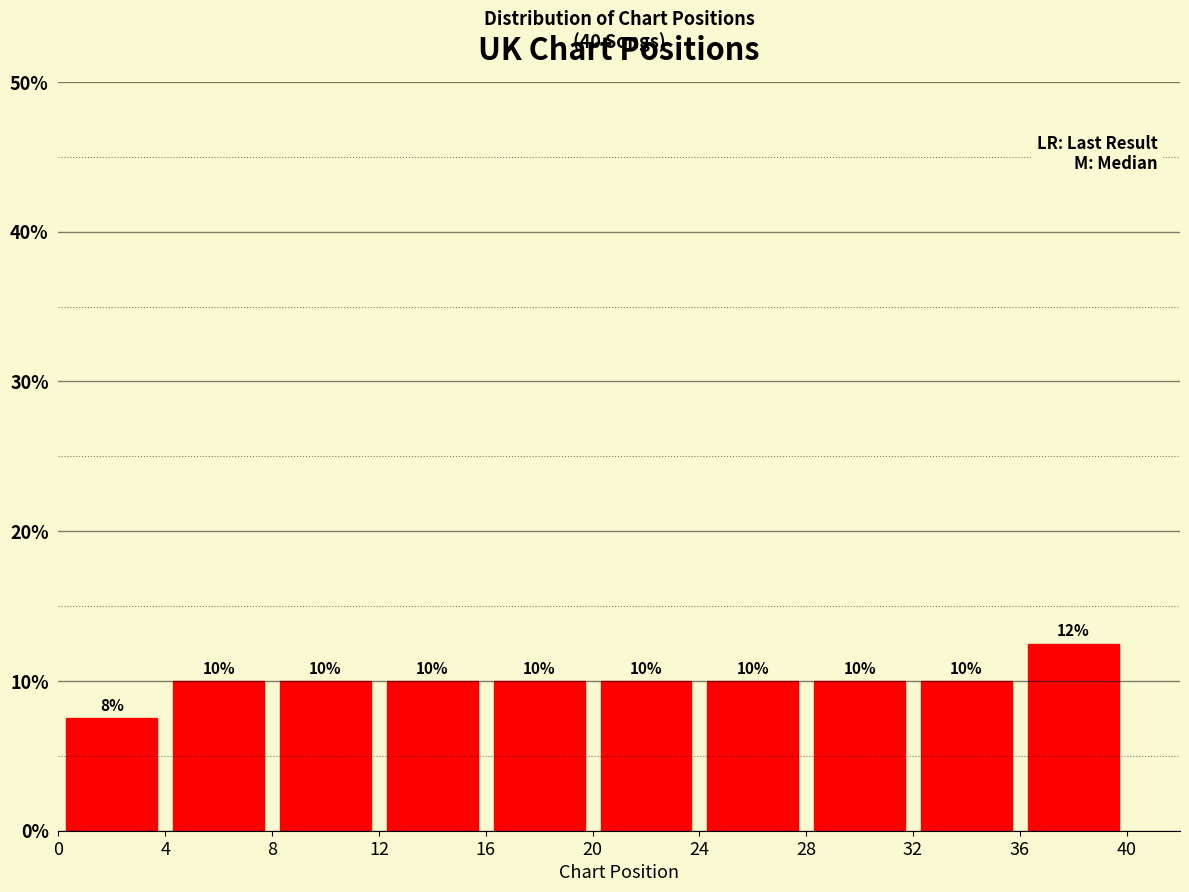

Which range on the x-axis has the tallest bar?

36 to 40